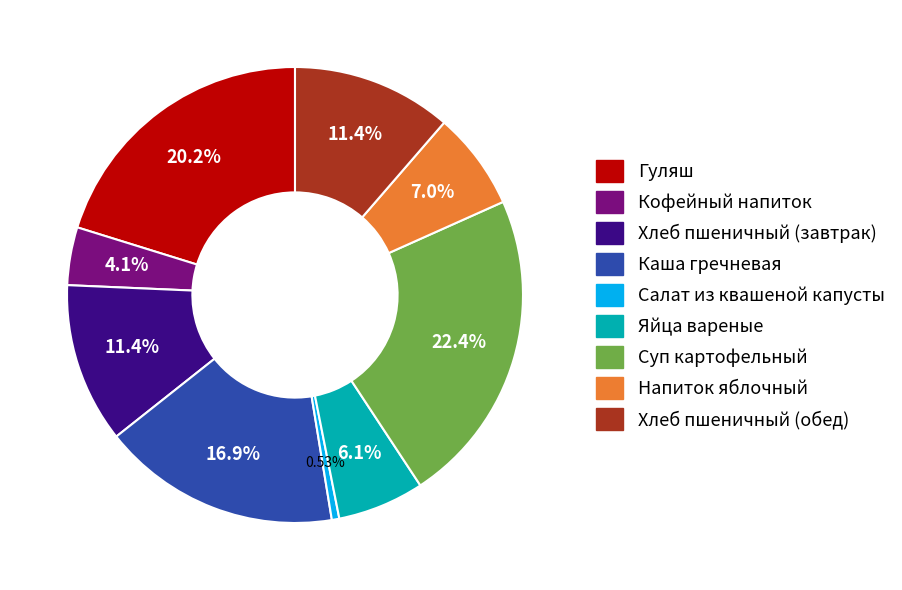

Approximately how many times larger is the value at Салат из квашеной капусты compared to Яйца вареные?

0.1